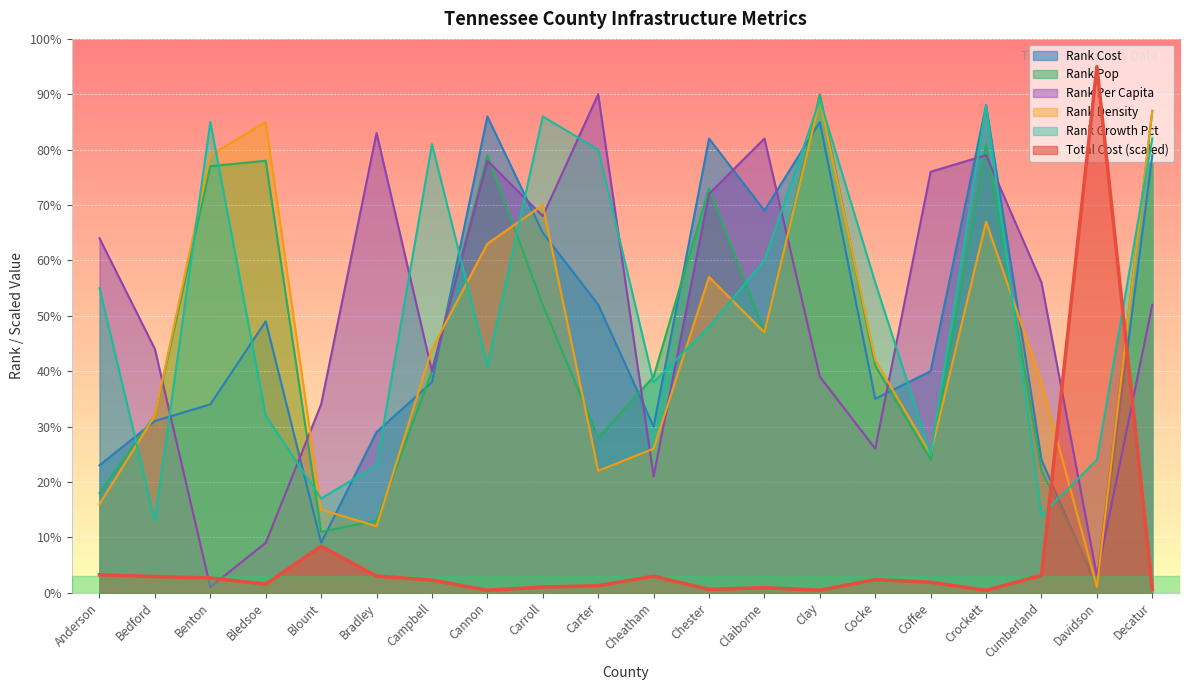

What position from the right is Blount?

16